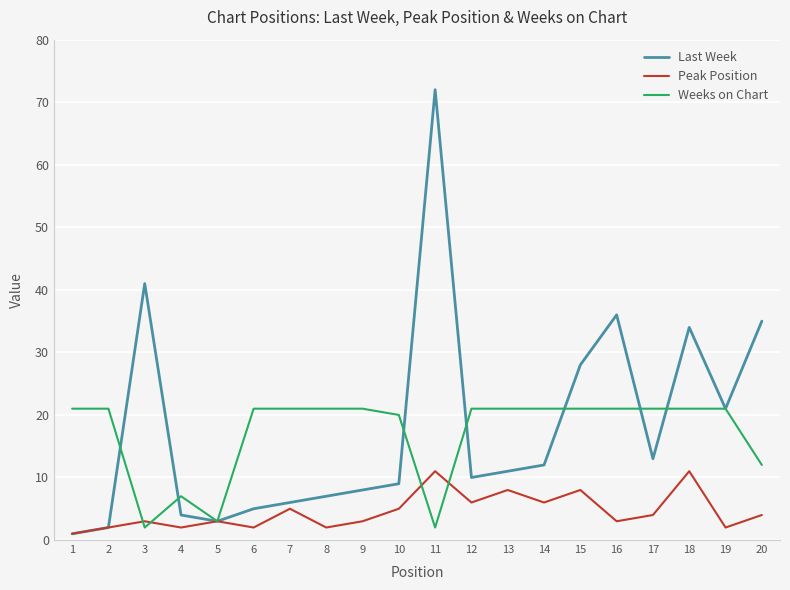

At how many categories does at least one series exceed 43?

1